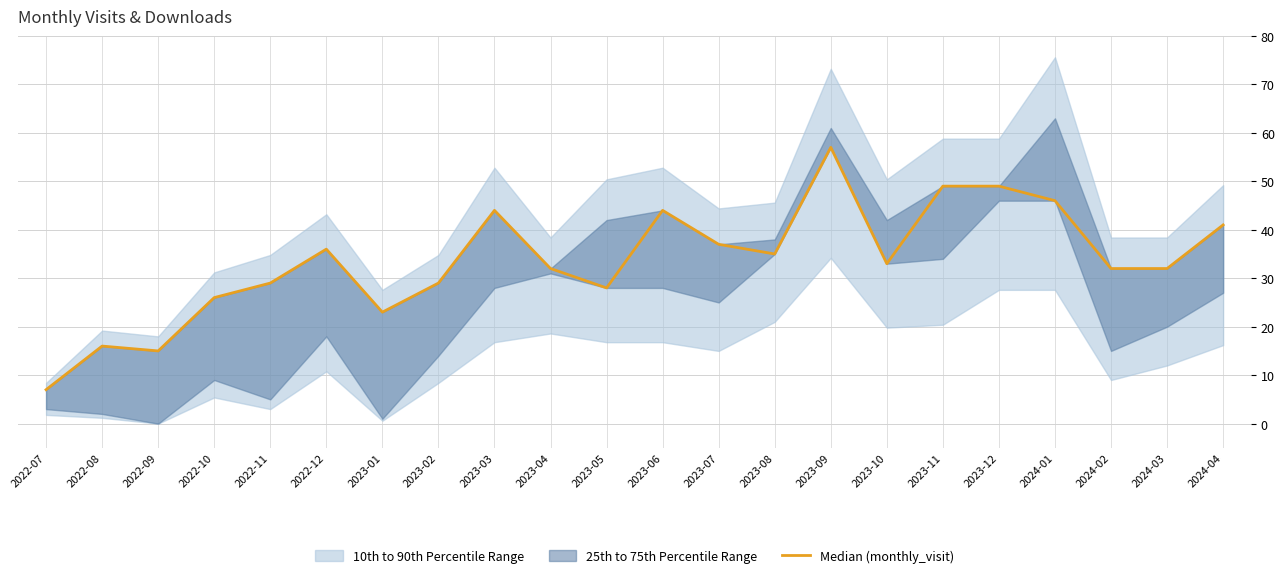

What is the label of the 3rd point from the left?

2022-09